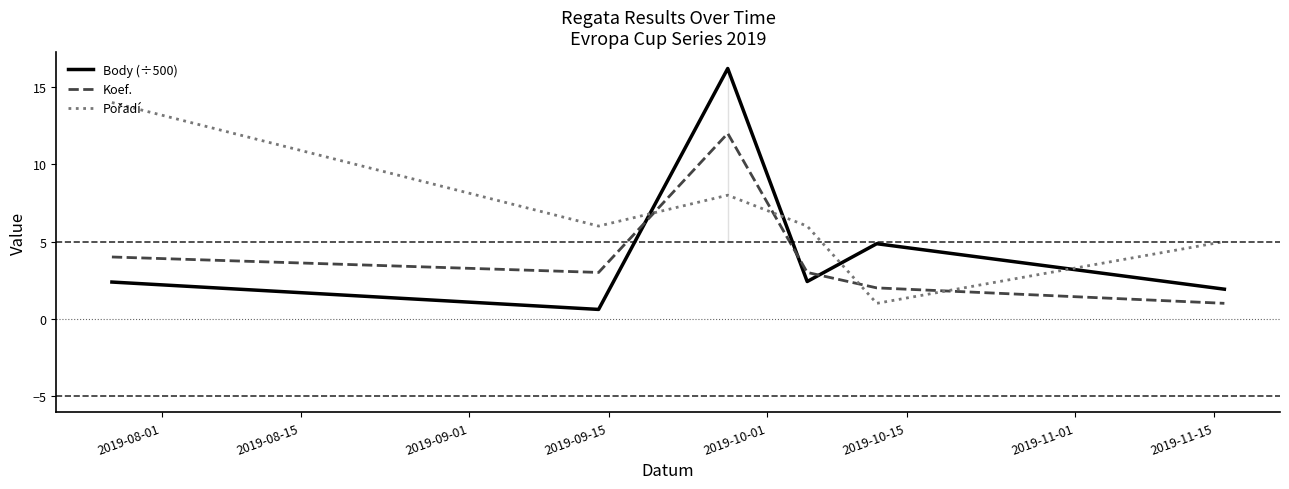

What is the value of the Body (÷500) point at the 2nd from the left?

0.6